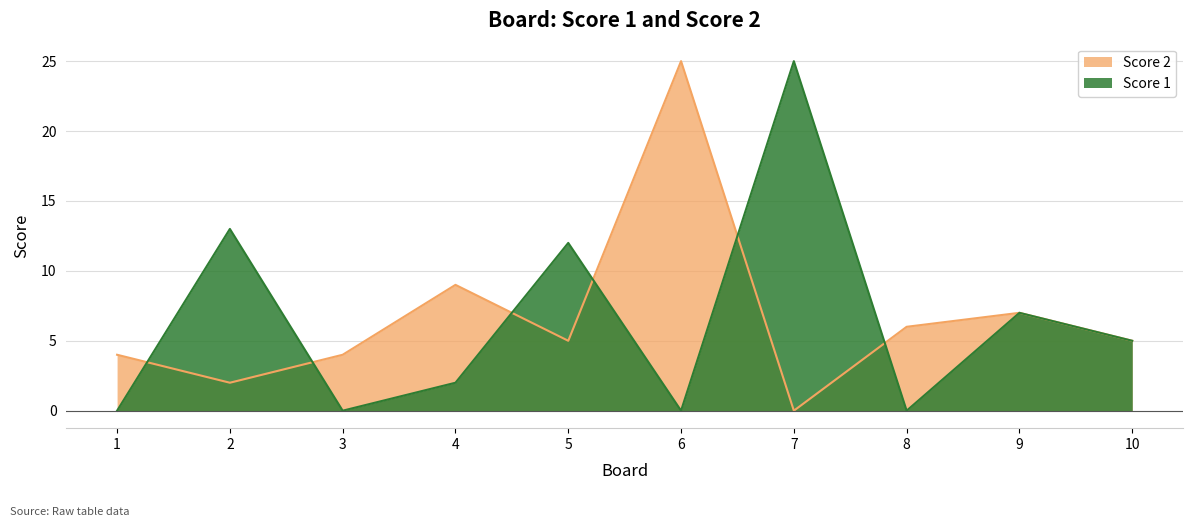

At 1, list the series in order from largest to smallest.

Score 2, Score 1